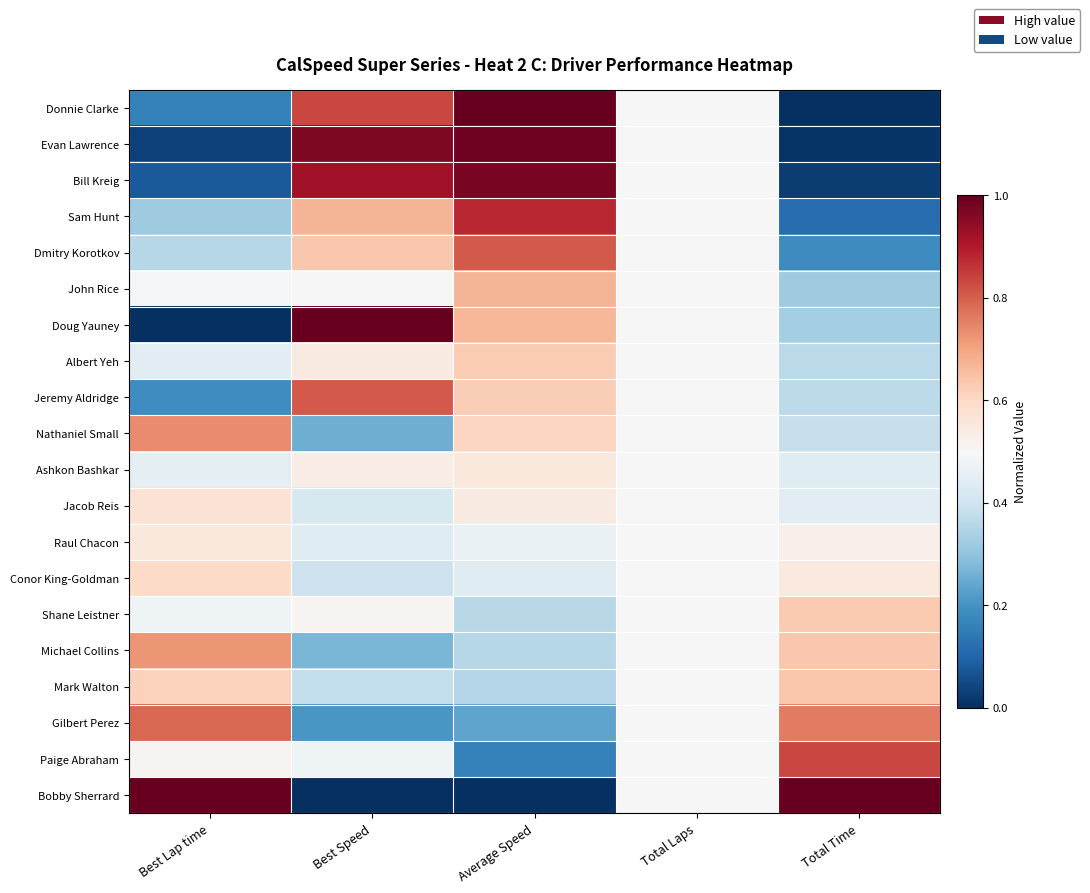

Which series changed the most between Average Speed and Total Laps?

Donnie Clarke